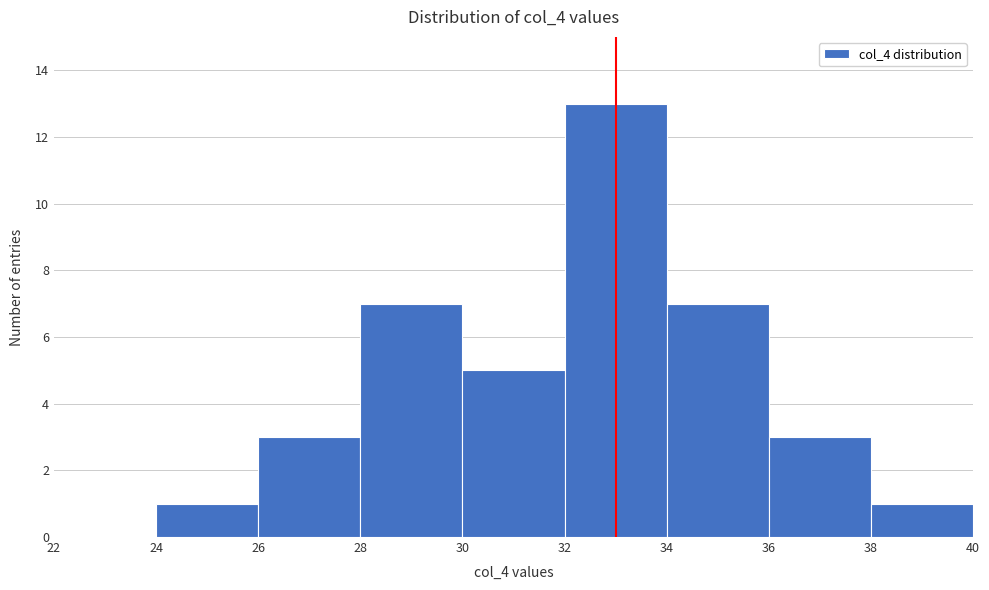

How tall is the bar that spans 26 to 28 on the x-axis? The values are not printed on the chart, so give them approximately, as read against the axis.

3